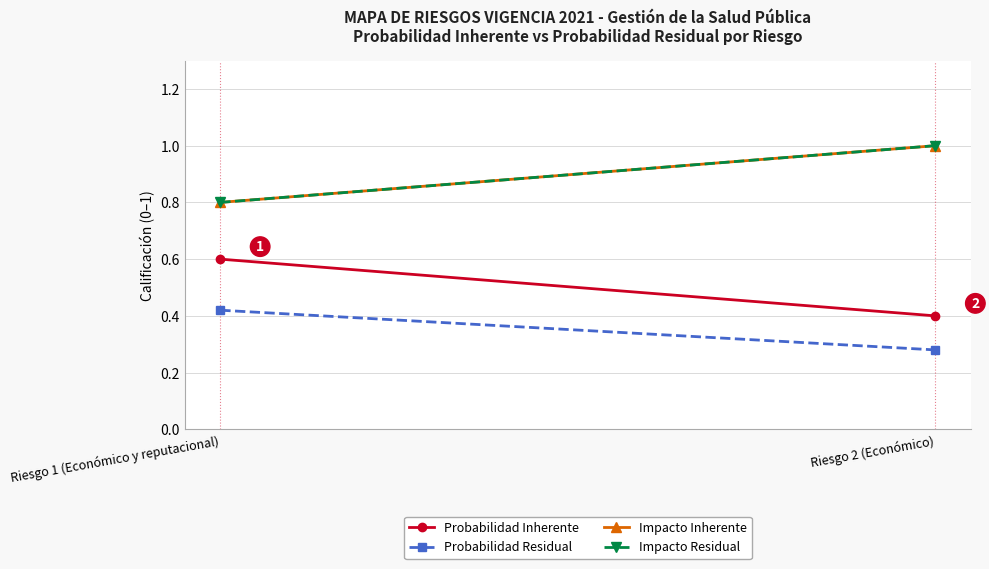

Rank the series by their maximum value, from highest to lowest.

Impacto Inherente, Impacto Residual, Probabilidad Inherente, Probabilidad Residual